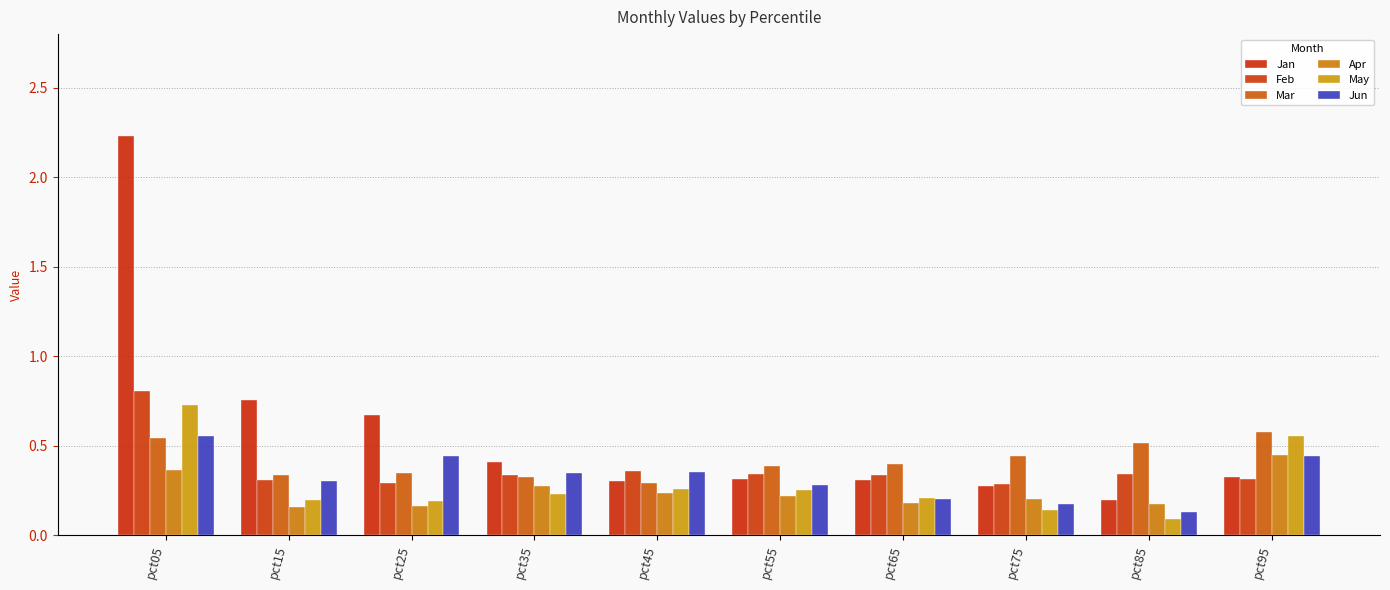

At which label does Mar reach its minimum?

pct45